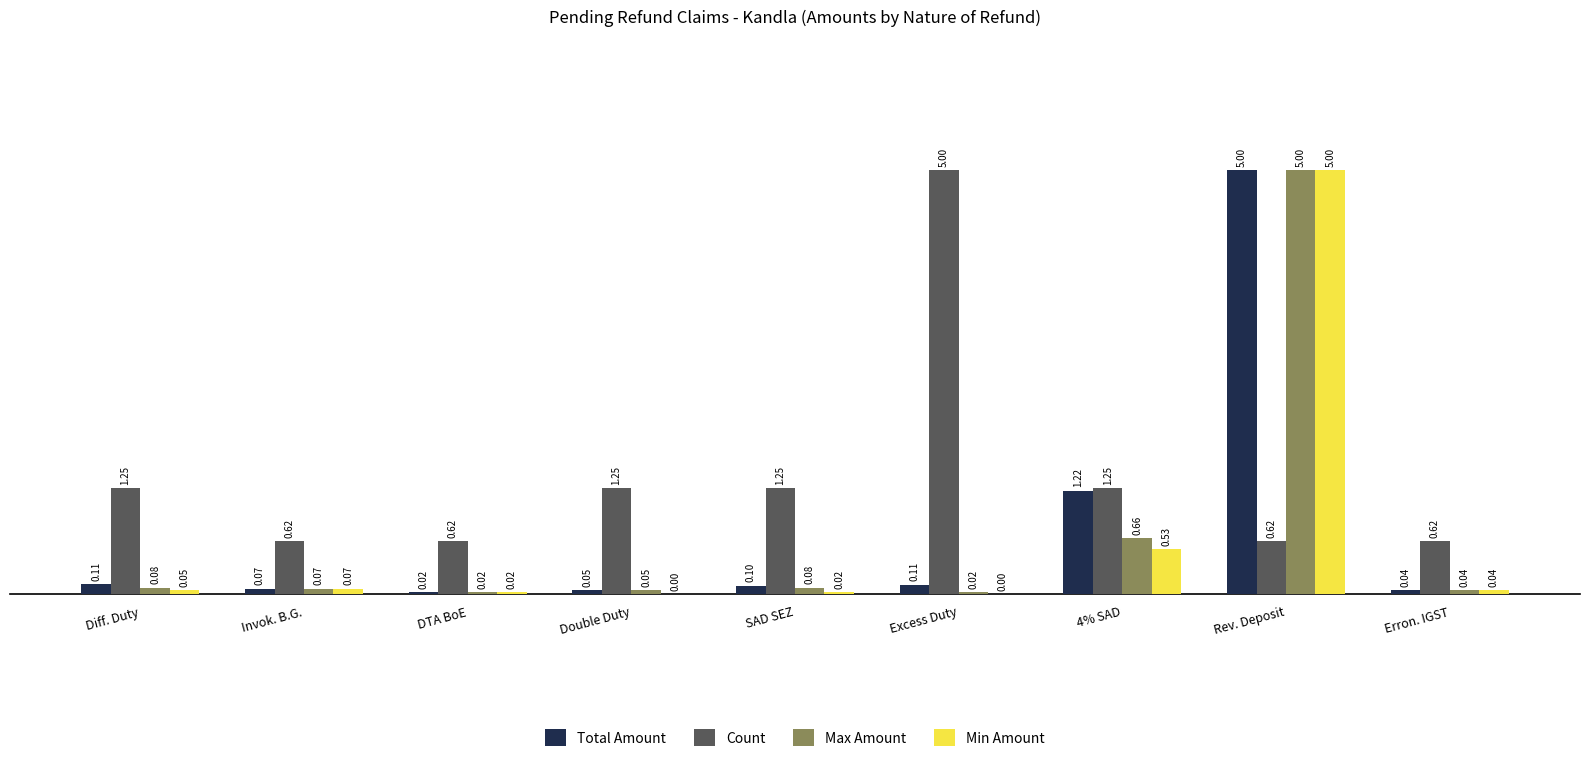

What is the sum of the Max Amount values at Rev. Deposit and 4% SAD?

5.7